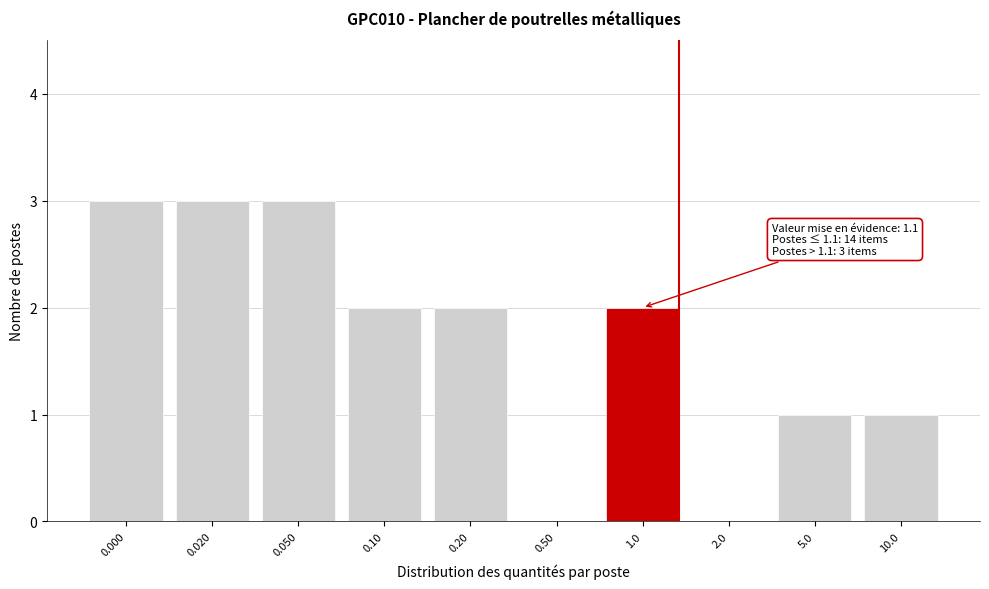

Reading left to right, what are all the values shown in this chart?

0.000=3	0.020=3	0.050=3	0.10=2	0.20=2	0.50=0	1.0=2	2.0=0	5.0=1	10.0=1